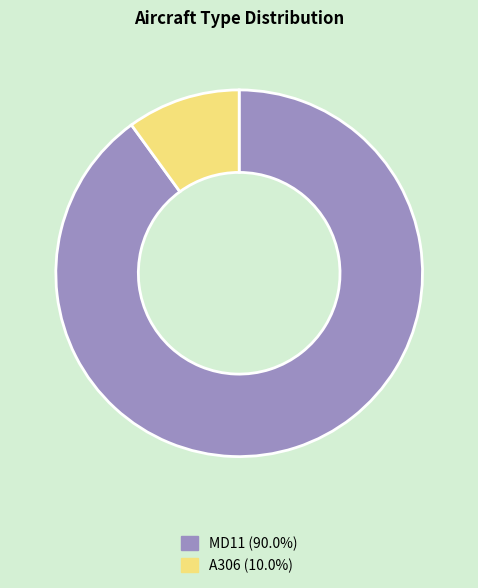

Combined, do MD11 and A306 account for over 50%?

Yes